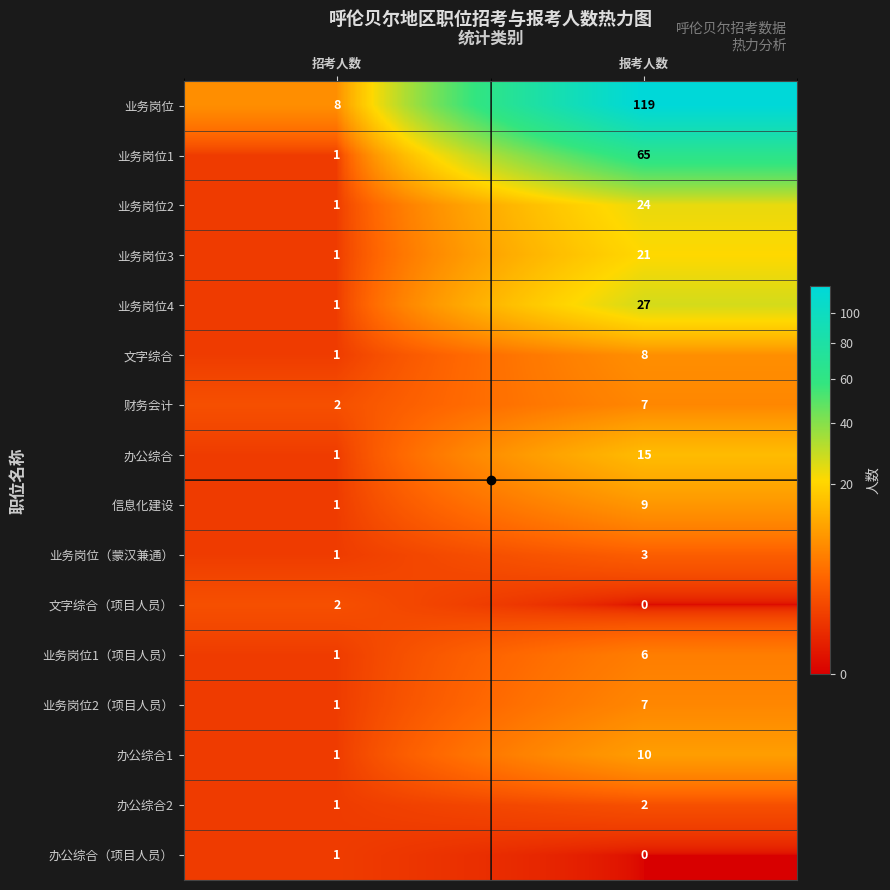

The value of 业务岗位 at 报考人数 is 119. True or false?

True